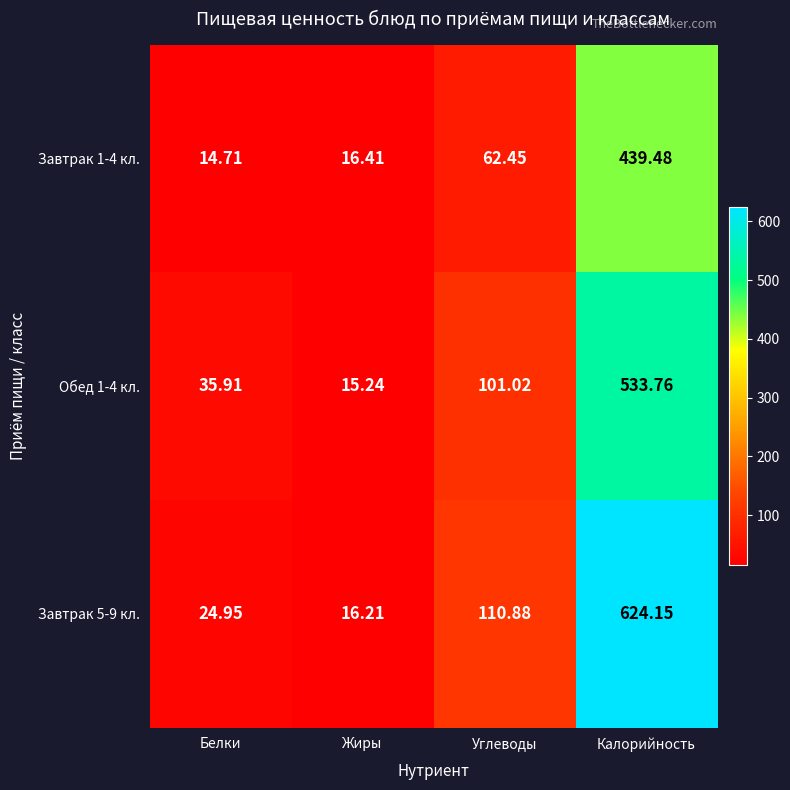

At which label does Завтрак 5-9 кл. first exceed 110?

Углеводы